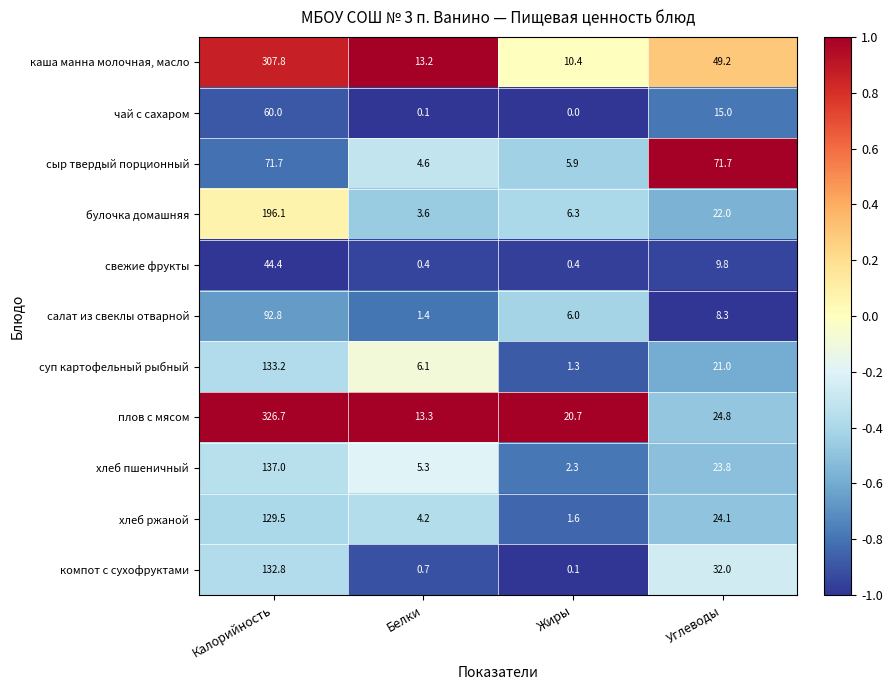

Is it true that хлеб ржаной equals 64.7 at Калорийность?

False